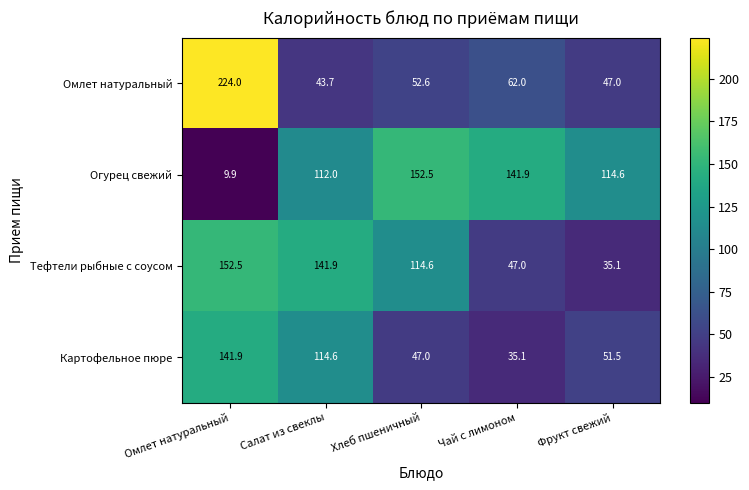

How many values in the Тефтели рыбные с соусом series exceed 114?

3